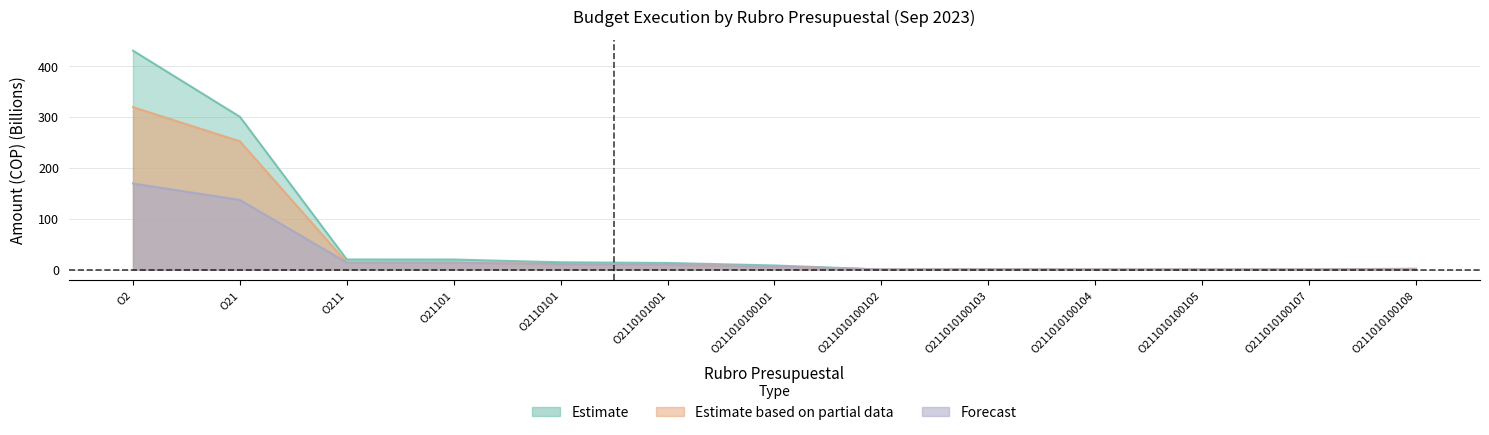

What is the value of the DISPONIBLE point at the 5th from the left?

14.3